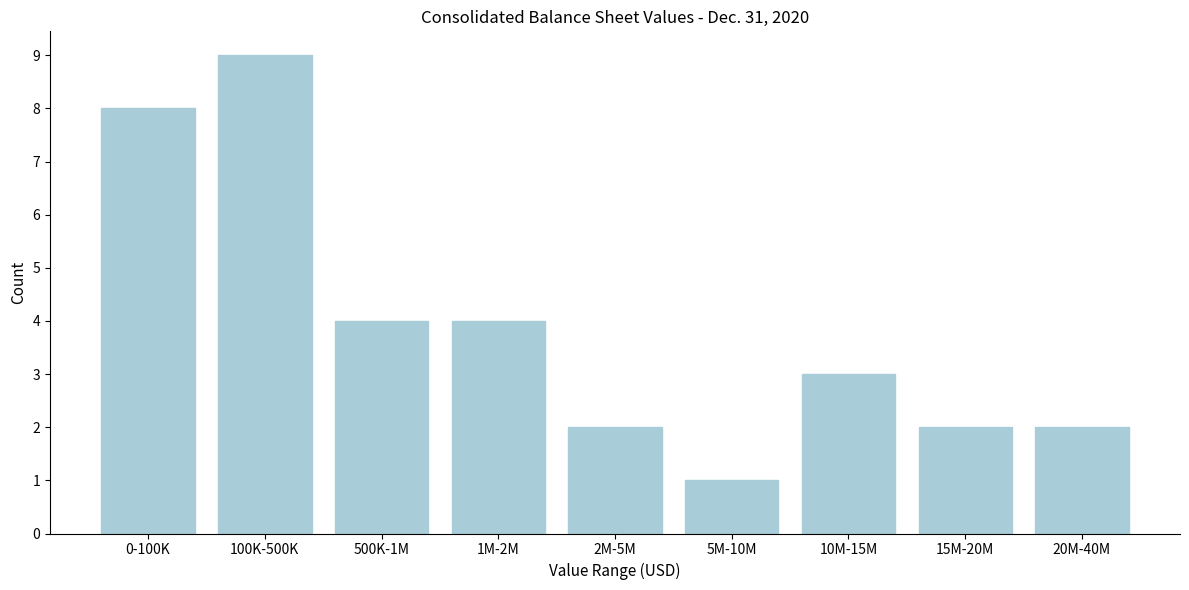

Reading left to right, transcribe all the data shown in this chart.

8	9	4	4	2	1	3	2	2